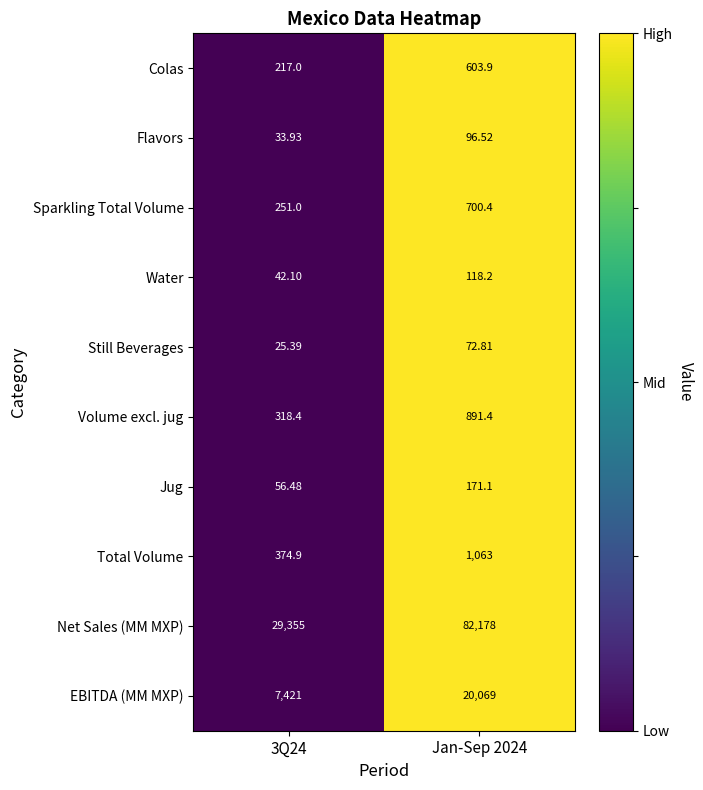

Between 3Q24 and Jan-Sep 2024, which series saw the biggest shift?

Net Sales (MM MXP)